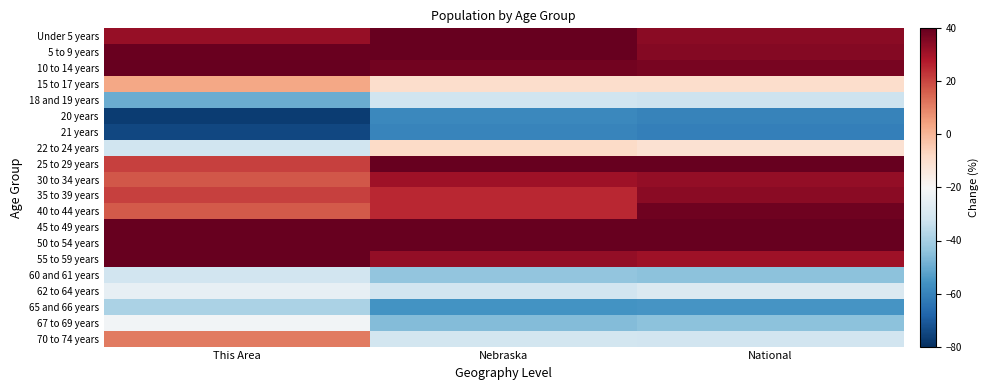

Reading left to right, transcribe all the data shown in this chart.

Under 5 years: This Area=32.5	Nebraska=46.9	National=34.2
5 to 9 years: This Area=39.1	Nebraska=43.9	National=35.1
10 to 14 years: This Area=48.1	Nebraska=37.7	National=37.0
15 to 17 years: This Area=3.0	Nebraska=-9.5	National=-9.3
18 and 19 years: This Area=-49.6	Nebraska=-32.0	National=-32.6
20 years: This Area=-77.2	Nebraska=-58.5	National=-60.0
21 years: This Area=-74.8	Nebraska=-59.7	National=-61.0
22 to 24 years: This Area=-32.1	Nebraska=-8.5	National=-10.8
25 to 29 years: This Area=21.1	Nebraska=44.1	National=39.6
30 to 34 years: This Area=17.3	Nebraska=31.1	National=32.7
35 to 39 years: This Area=21.1	Nebraska=25.3	National=34.1
40 to 44 years: This Area=16.8	Nebraska=25.4	National=38.3
45 to 49 years: This Area=42.4	Nebraska=43.5	National=49.2
50 to 54 years: This Area=58.6	Nebraska=45.3	National=46.8
55 to 59 years: This Area=40.1	Nebraska=32.7	National=31.0
60 and 61 years: This Area=-31.6	Nebraska=-43.6	National=-44.4
62 to 64 years: This Area=-25.0	Nebraska=-31.4	National=-28.9
65 and 66 years: This Area=-39.2	Nebraska=-55.7	National=-55.2
67 to 69 years: This Area=-21.6	Nebraska=-46.1	National=-44.4
70 to 74 years: This Area=11.1	Nebraska=-31.0	National=-31.4